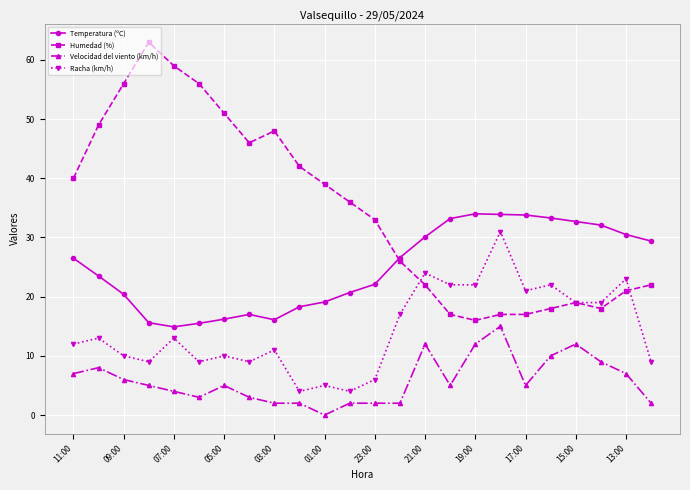

Which series has the largest range (max minus min)?

Humedad (%)